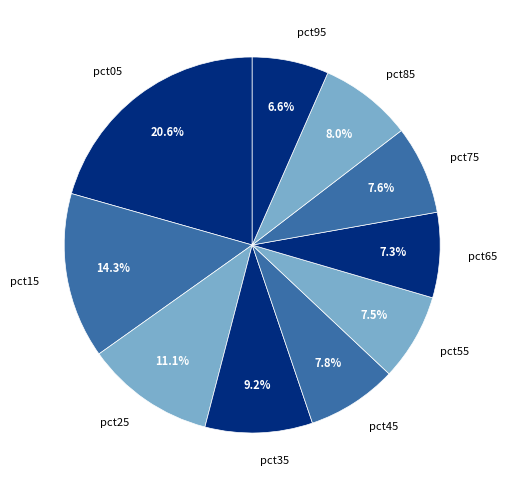

Which slice is the smallest?

pct95